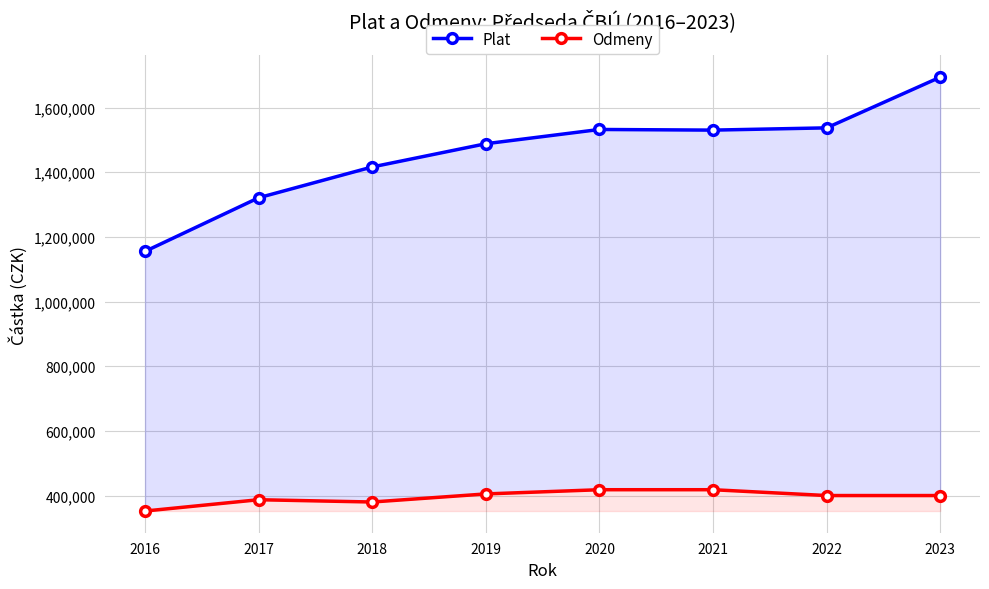

The Plat series shows 1694217 at 2023. True or false?

True